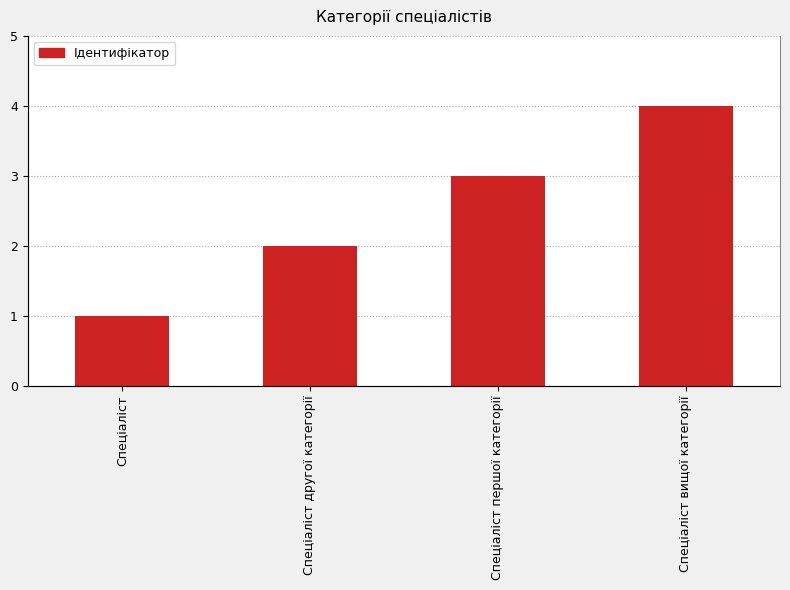

How many values are below 3?

2